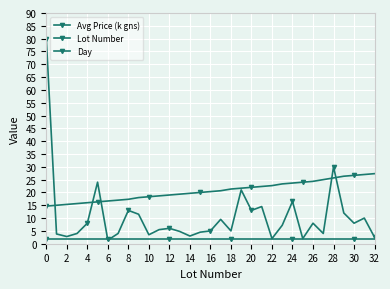

How many distinct data groups are displayed?

3